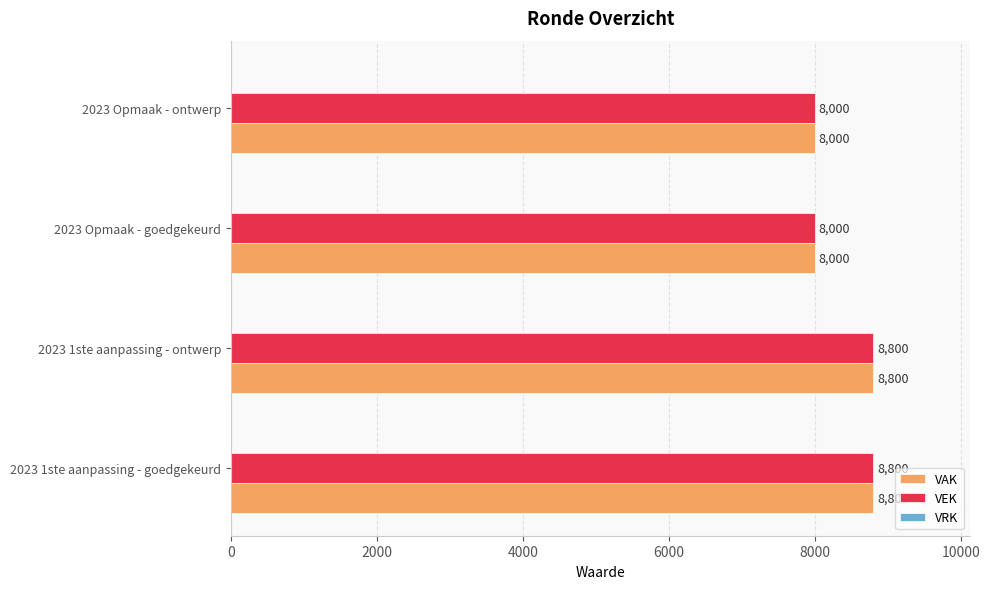

How many VEK values are between 8000 and 8800?

4